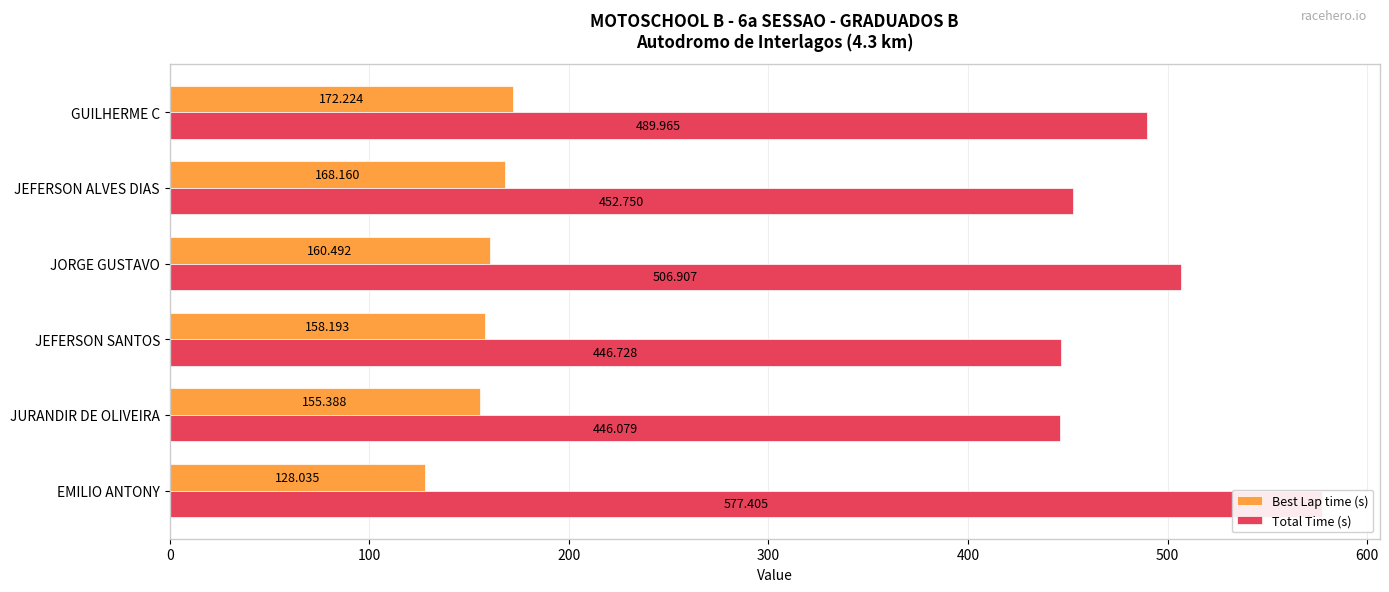

Are the bars grouped side by side (vs. stacked)?

Yes